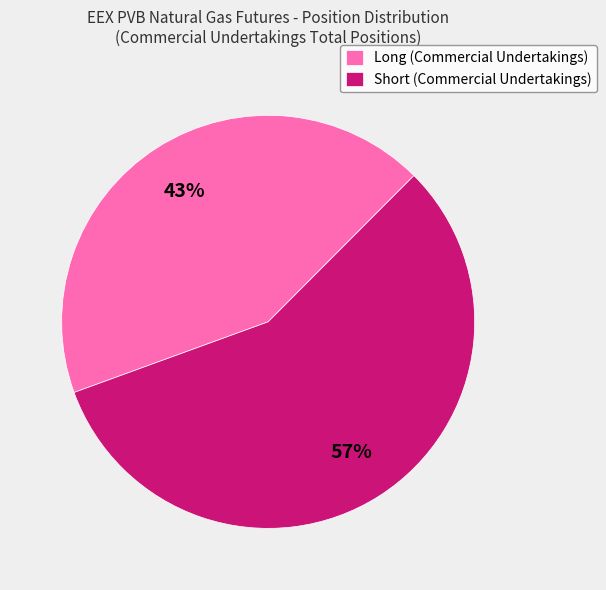

To the nearest percent, what percentage of the pie is Long (Commercial Undertakings)?

43%